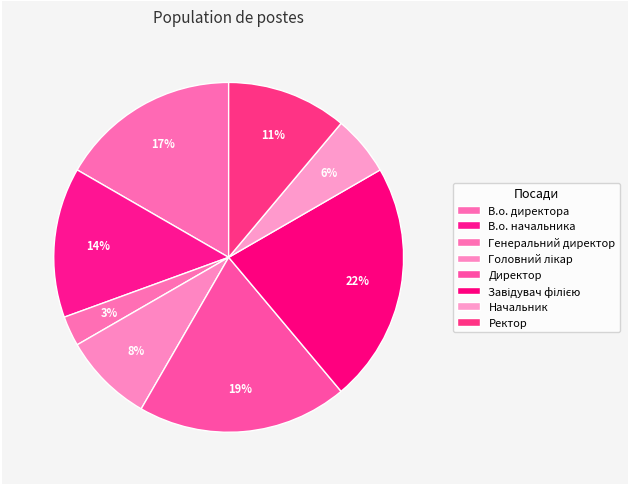

Count the number of slices in the pie.

8